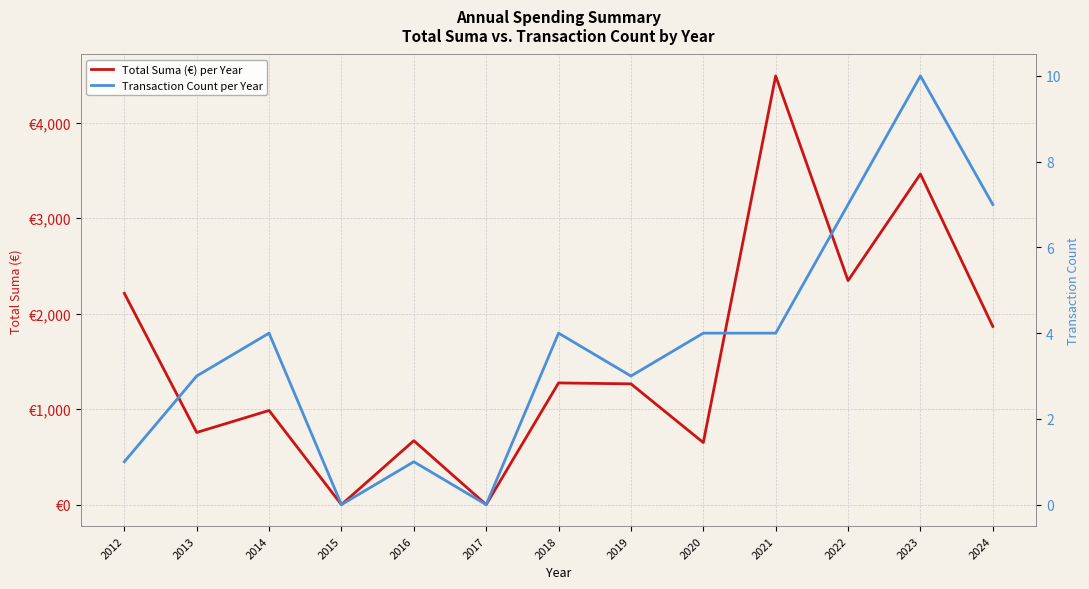

At how many categories does at least one series exceed 1849?

5